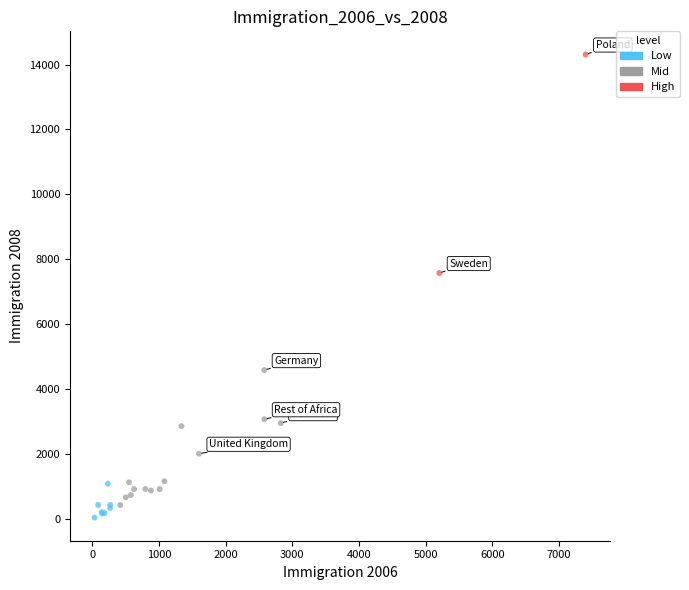

What Y value in the scatter plot is closest to 7171?

7572